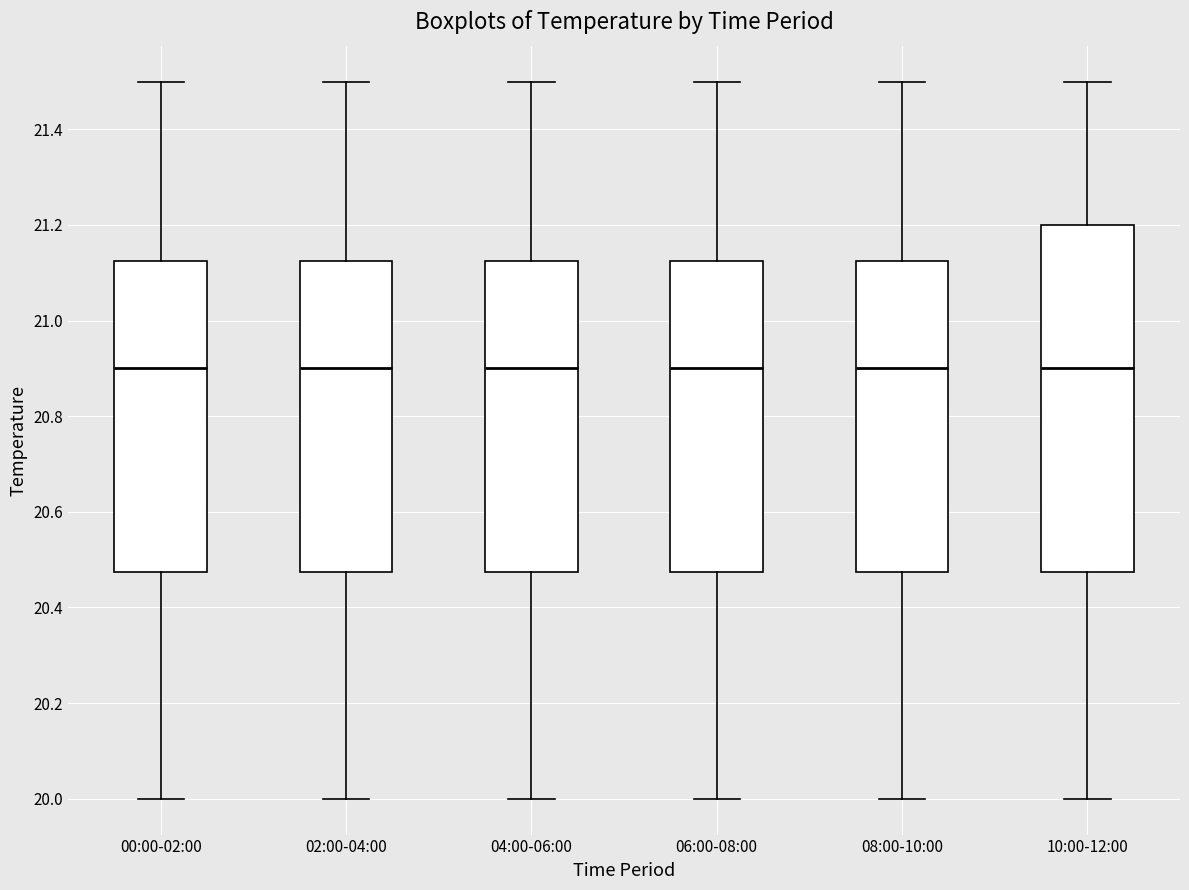

Reading left to right, transcribe this box plot: for each box, give where its median line is, the range the box spans, and where its two whiskers end, as read against the y-axis. The values are not printed on the chart, so give them approximately, as read against the axis.

00:00-02:00: median 20.90, box 20.48 to 21.12, whiskers 20.00 to 21.50
02:00-04:00: median 20.90, box 20.48 to 21.12, whiskers 20.00 to 21.50
04:00-06:00: median 20.90, box 20.48 to 21.12, whiskers 20.00 to 21.50
06:00-08:00: median 20.90, box 20.48 to 21.12, whiskers 20.00 to 21.50
08:00-10:00: median 20.90, box 20.48 to 21.12, whiskers 20.00 to 21.50
10:00-12:00: median 20.90, box 20.48 to 21.20, whiskers 20.00 to 21.50